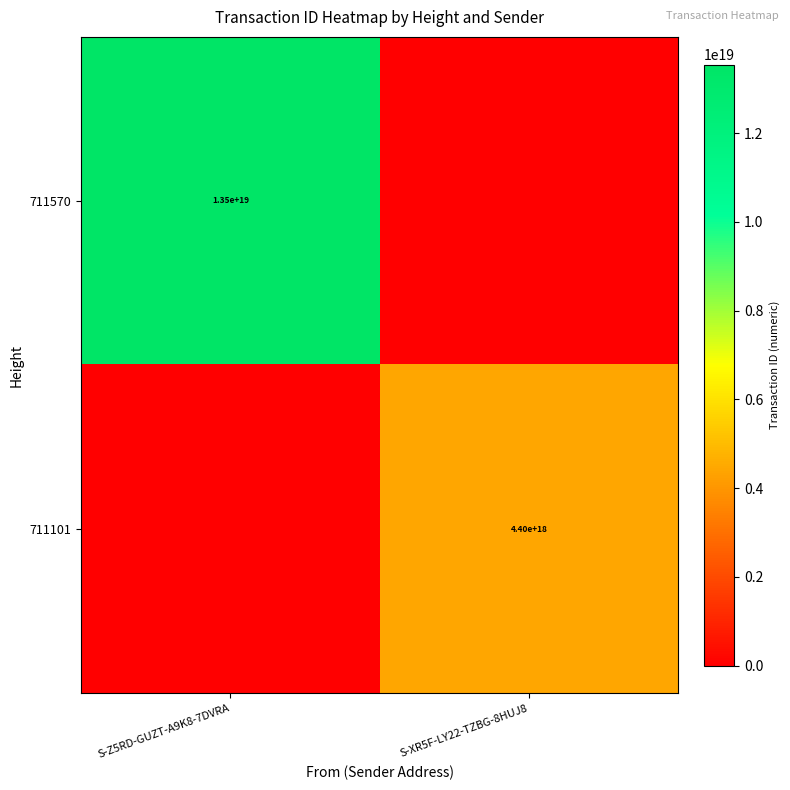

Is it true that 711101 equals 4400000000000000000 at S-XR5F-LY22-TZBG-8HUJ8?

True